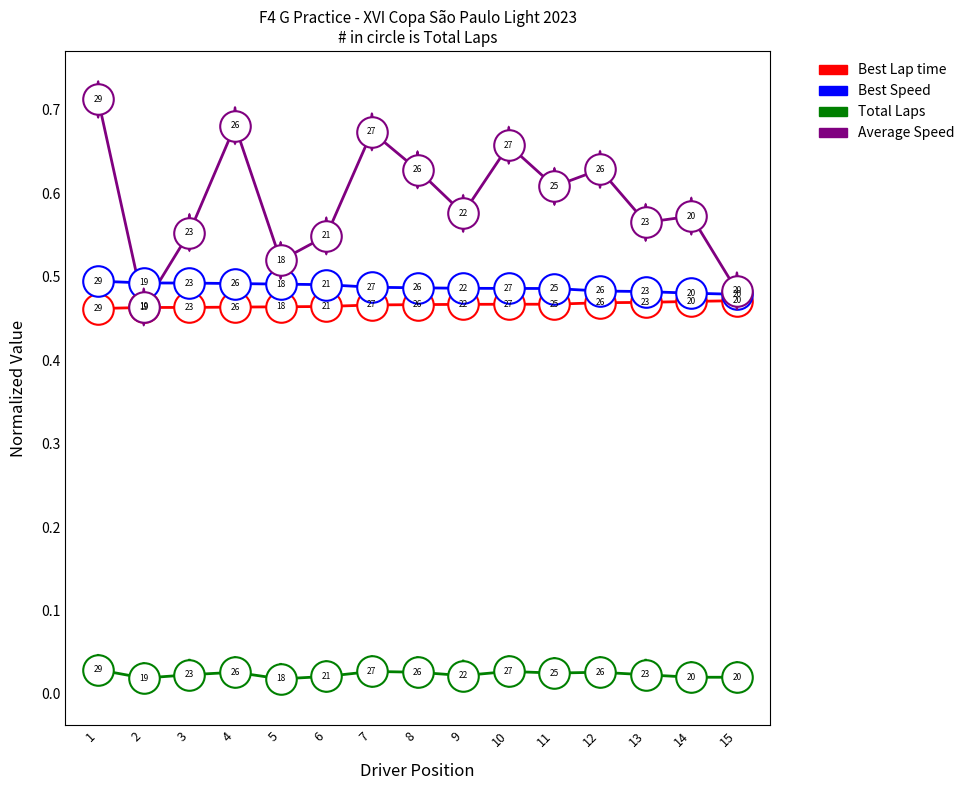

Which category has the lowest value across all series?

5